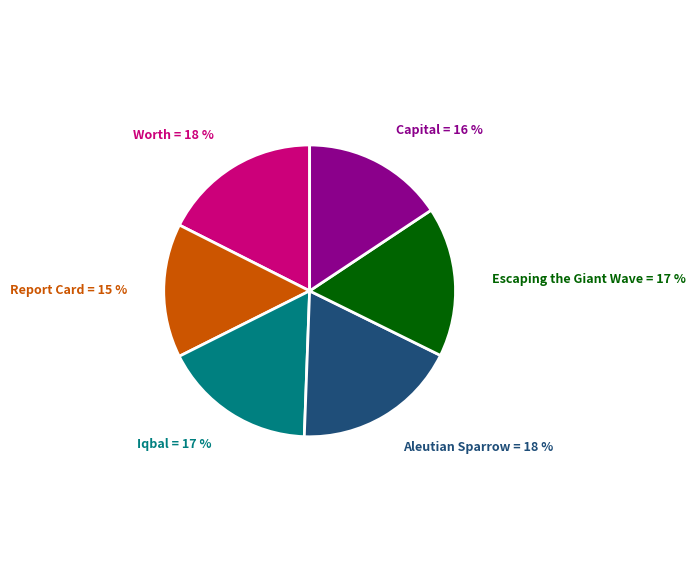

To the nearest percent, what is the average slice percentage?

17%